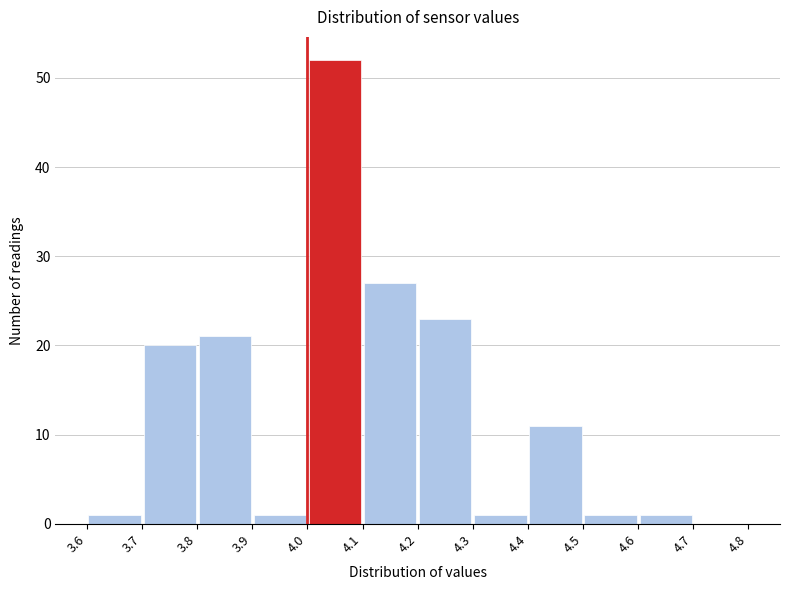

Reading left to right, list every bar in this chart as the range it spans on the x-axis followed by its height. The values are not printed on the chart, so give them approximately, as read against the axis.

3.6 to 3.7: 1
3.7 to 3.8: 20
3.8 to 3.9: 21
3.9 to 4.0: 1
4.0 to 4.1: 52
4.1 to 4.2: 27
4.2 to 4.3: 23
4.3 to 4.4: 1
4.4 to 4.5: 11
4.5 to 4.6: 1
4.6 to 4.7: 1
4.7 to 4.8: 0